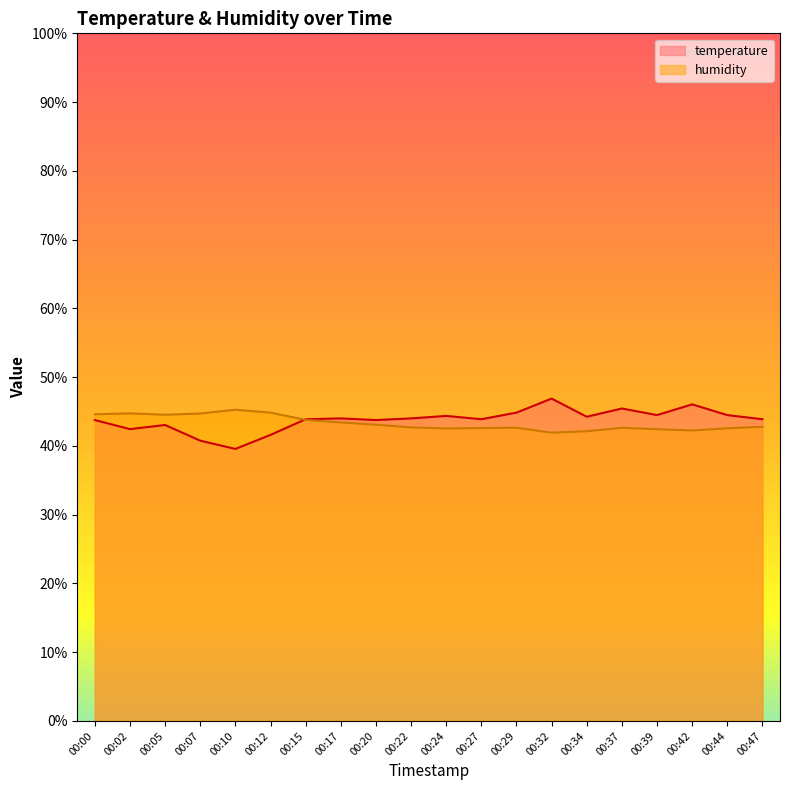

How many interior local valleys does the temperature series have?

6